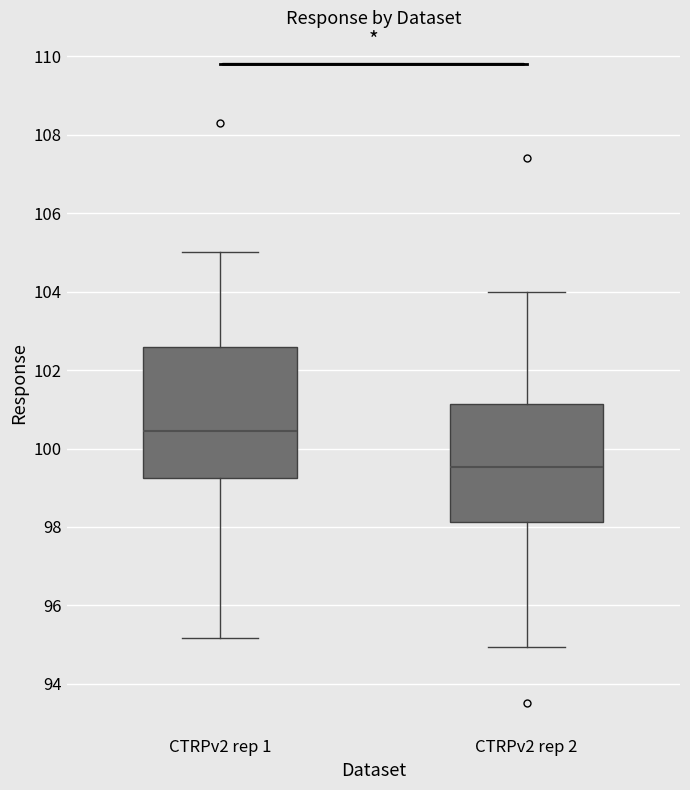

Where does the median line of the box for CTRPv2 rep 2 sit on the y-axis? The values are not printed on the chart, so give them approximately, as read against the axis.

99.6